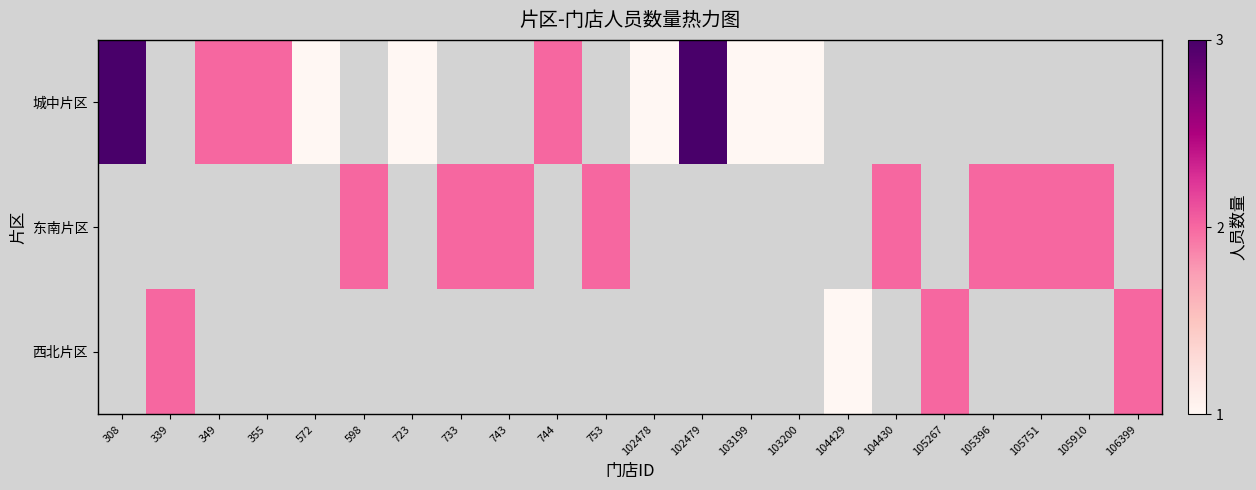

How many positive values does the 东南片区 series have?

8